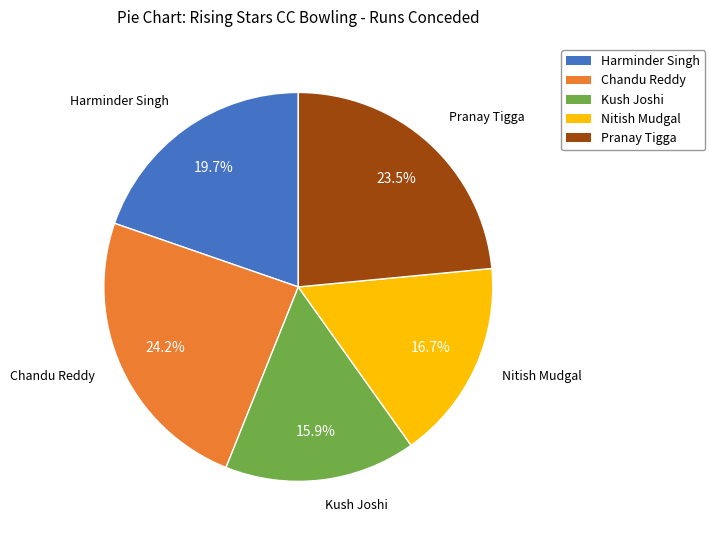

How many slices are in this pie chart?

5